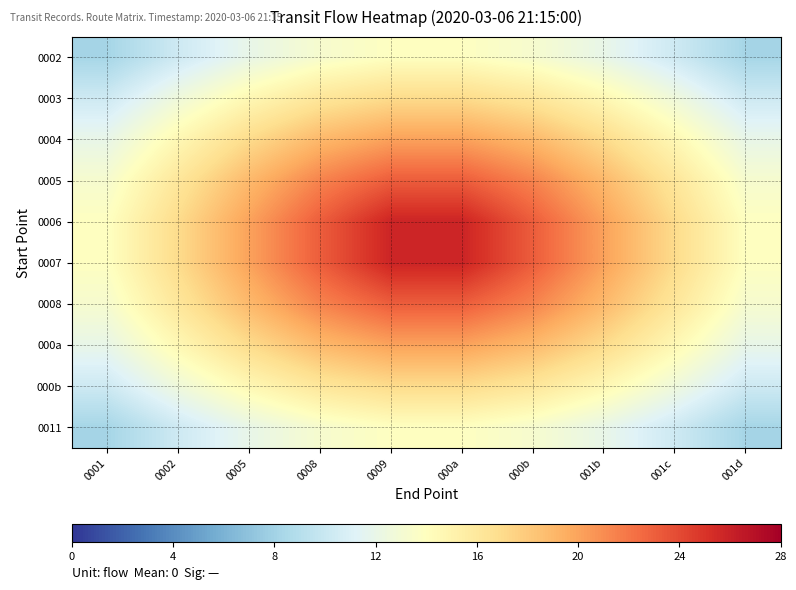

Reading left to right, extract all data points from this chart.

0002: 0001=8.2	0002=10.3	0005=12.0	0008=13.2	0009=13.9	000a=13.9	000b=13.2	001b=12.0	001c=10.3	001d=8.2
0003: 0001=10.3	0002=12.6	0005=14.6	0008=16.2	0009=17.0	000a=17.0	000b=16.2	001b=14.6	001c=12.6	001d=10.3
0004: 0001=12.0	0002=14.6	0005=17.0	0008=18.9	0009=20.1	000a=20.1	000b=18.9	001b=17.0	001c=14.6	001d=12.0
0005: 0001=13.2	0002=16.2	0005=18.9	0008=21.4	0009=23.1	000a=23.1	000b=21.4	001b=18.9	001c=16.2	001d=13.2
0006: 0001=13.9	0002=17.0	0005=20.1	0008=23.1	0009=25.8	000a=25.8	000b=23.1	001b=20.1	001c=17.0	001d=13.9
0007: 0001=13.9	0002=17.0	0005=20.1	0008=23.1	0009=25.8	000a=25.8	000b=23.1	001b=20.1	001c=17.0	001d=13.9
0008: 0001=13.2	0002=16.2	0005=18.9	0008=21.4	0009=23.1	000a=23.1	000b=21.4	001b=18.9	001c=16.2	001d=13.2
000a: 0001=12.0	0002=14.6	0005=17.0	0008=18.9	0009=20.1	000a=20.1	000b=18.9	001b=17.0	001c=14.6	001d=12.0
000b: 0001=10.3	0002=12.6	0005=14.6	0008=16.2	0009=17.0	000a=17.0	000b=16.2	001b=14.6	001c=12.6	001d=10.3
0011: 0001=8.2	0002=10.3	0005=12.0	0008=13.2	0009=13.9	000a=13.9	000b=13.2	001b=12.0	001c=10.3	001d=8.2